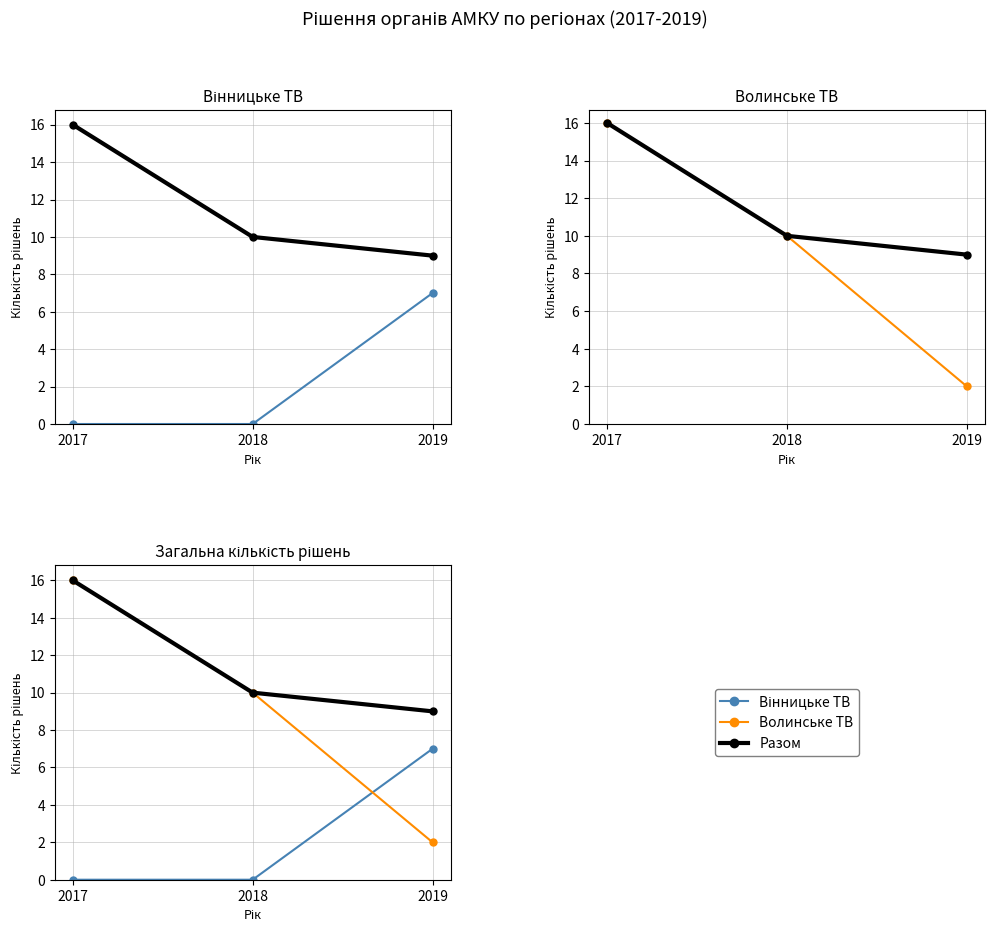

Does the chart display data point markers on the line(s)?

Yes